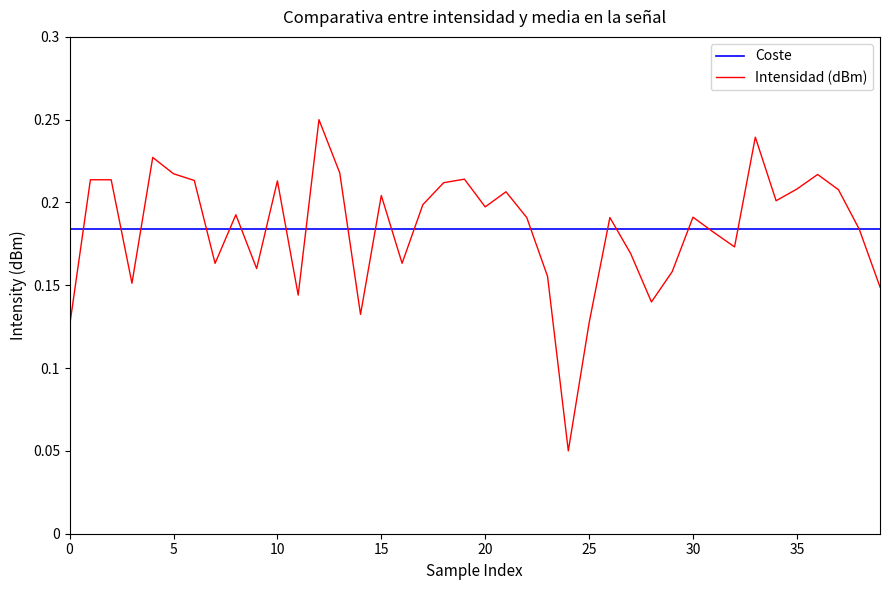

How many distinct data groups are displayed?

2